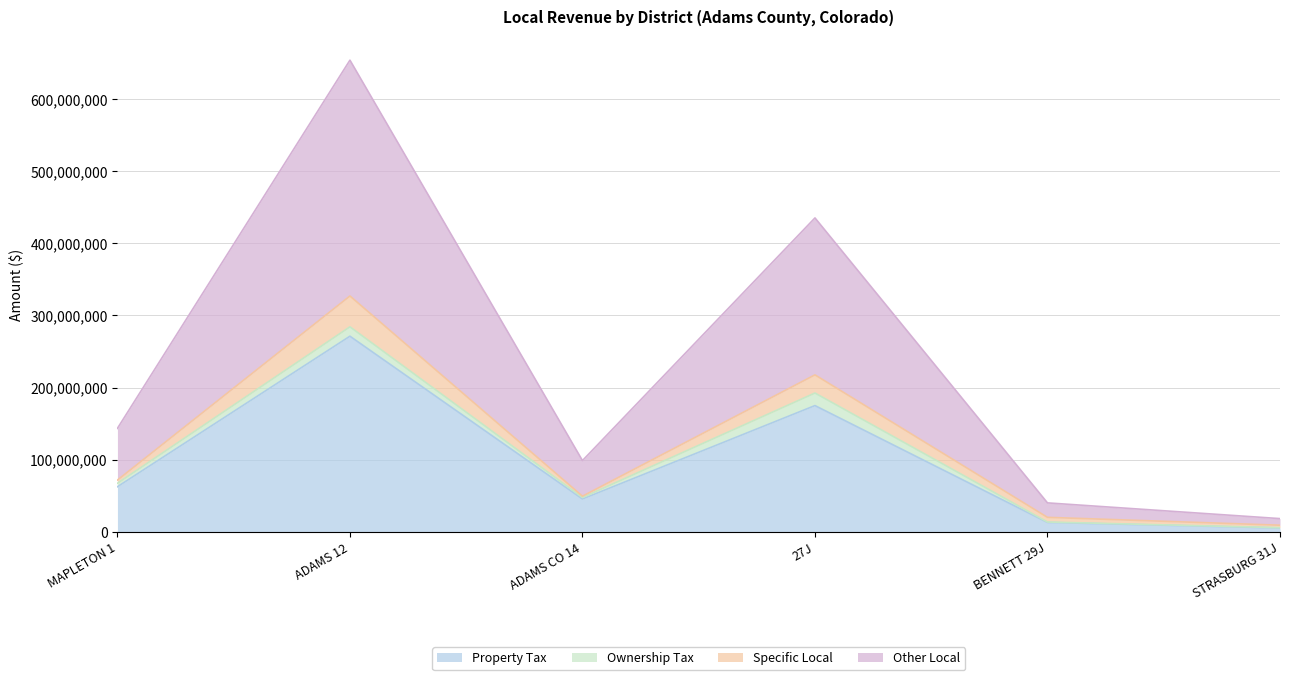

At which category does Other Local reach its first local peak?

ADAMS 12